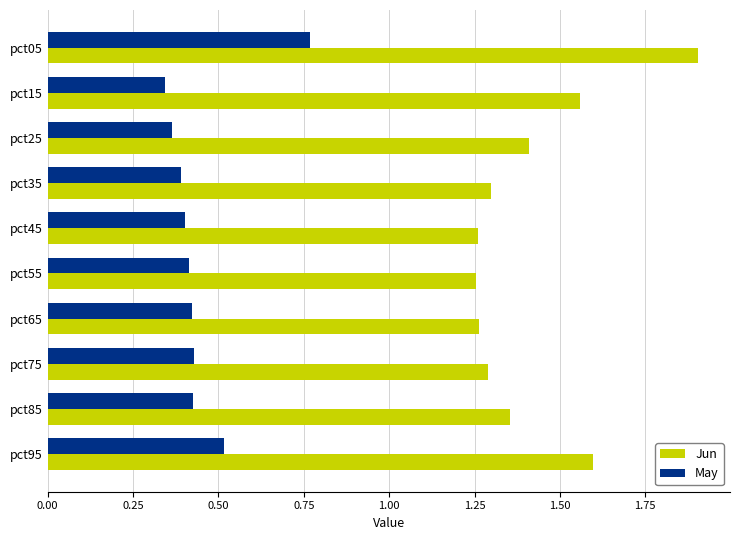

Which series has the widest spread of values?

Jun